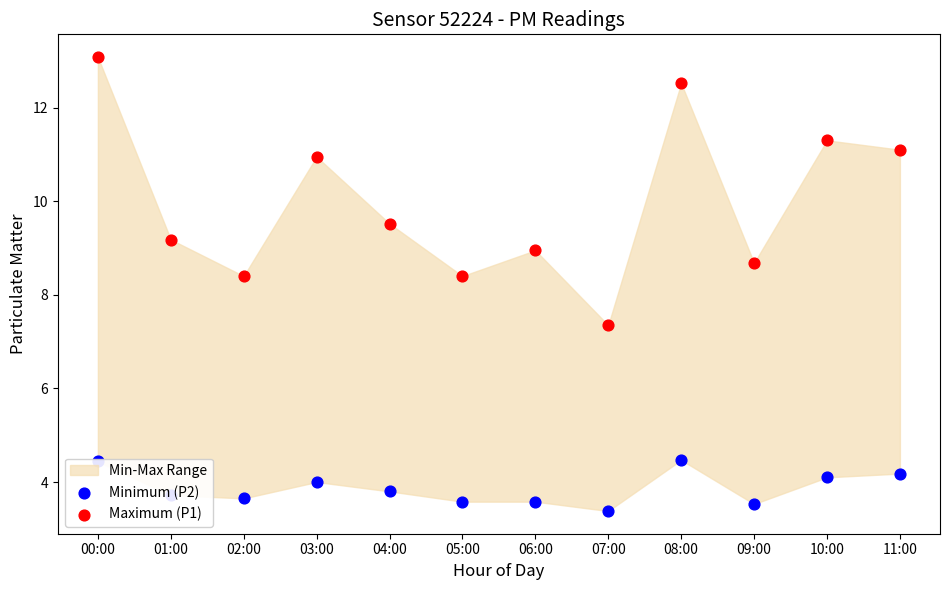

Which series reaches the minimum Y coordinate?

Minimum (P2)